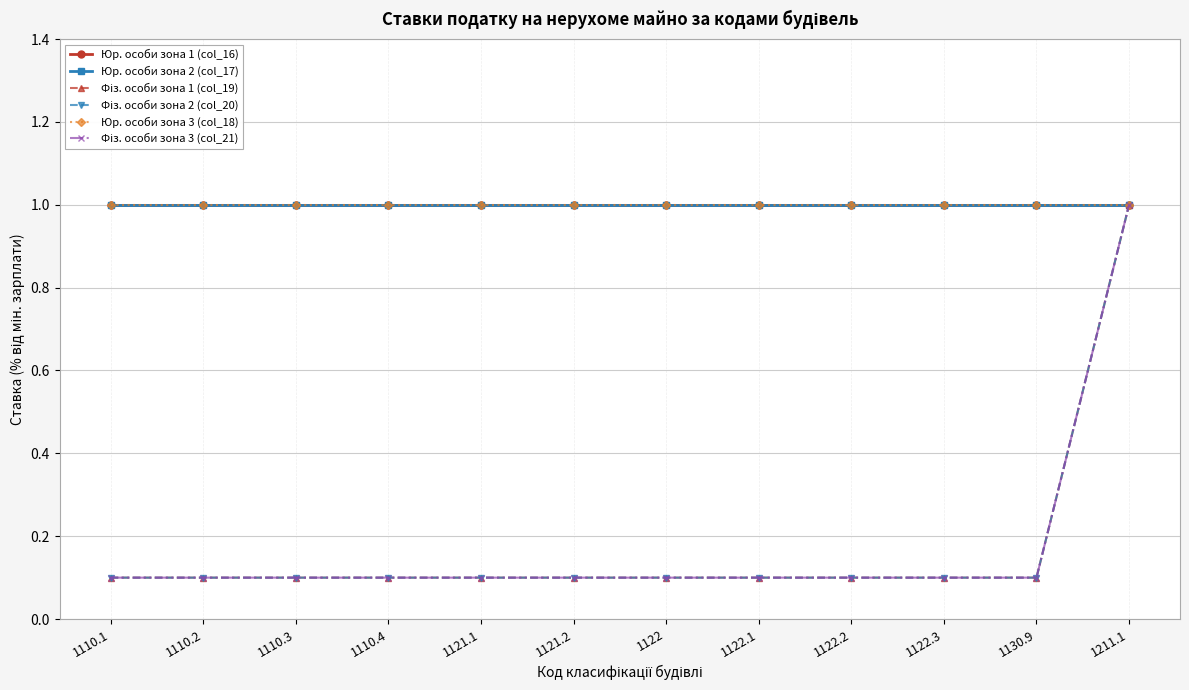

Does the chart have visible grid lines?

Yes